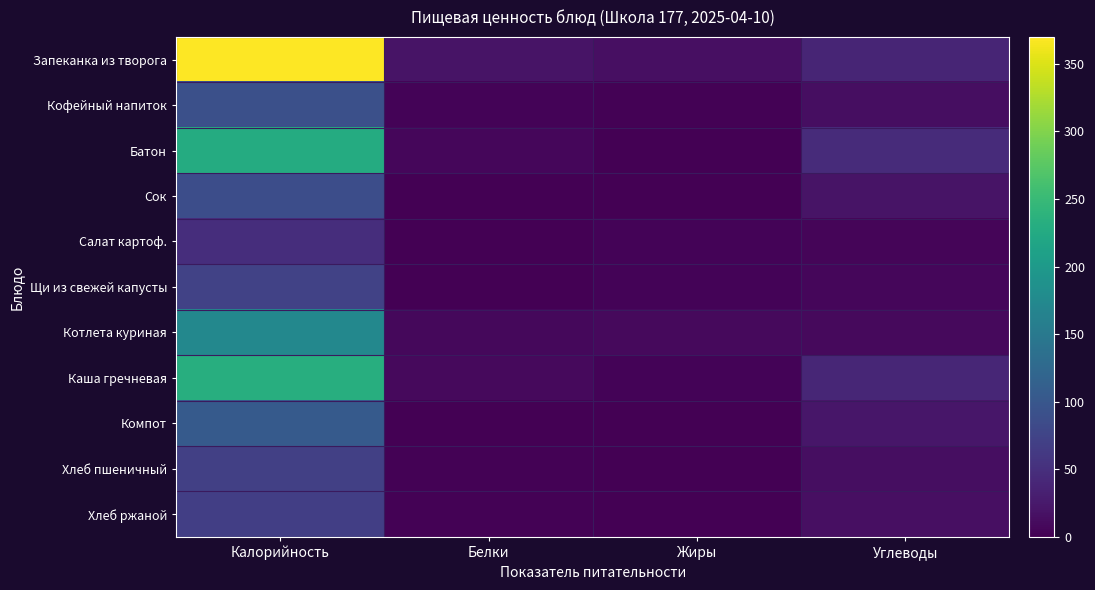

Which series has the largest total across all categories?

Запеканка из творога